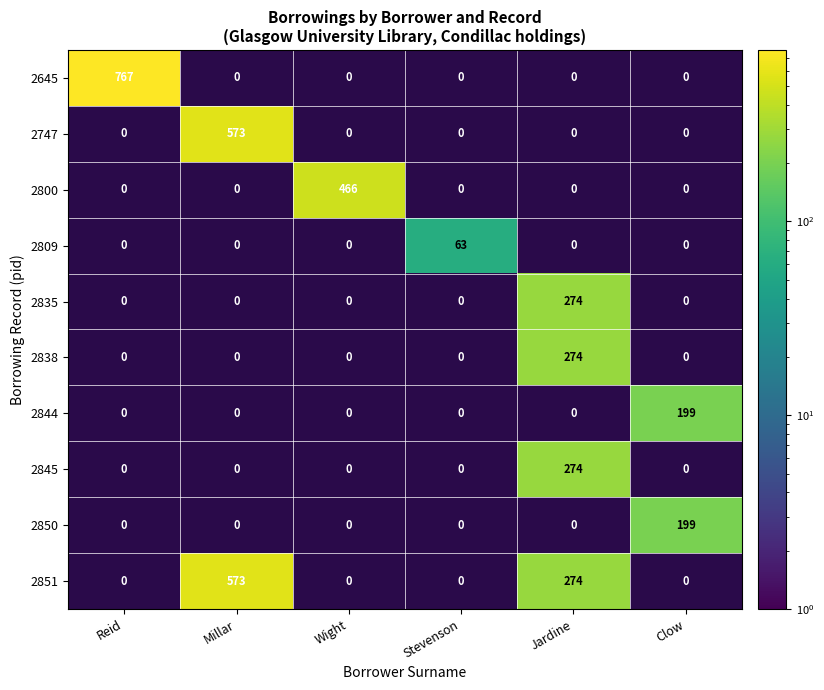

Is it true that 2809 equals 83 at Stevenson?

False